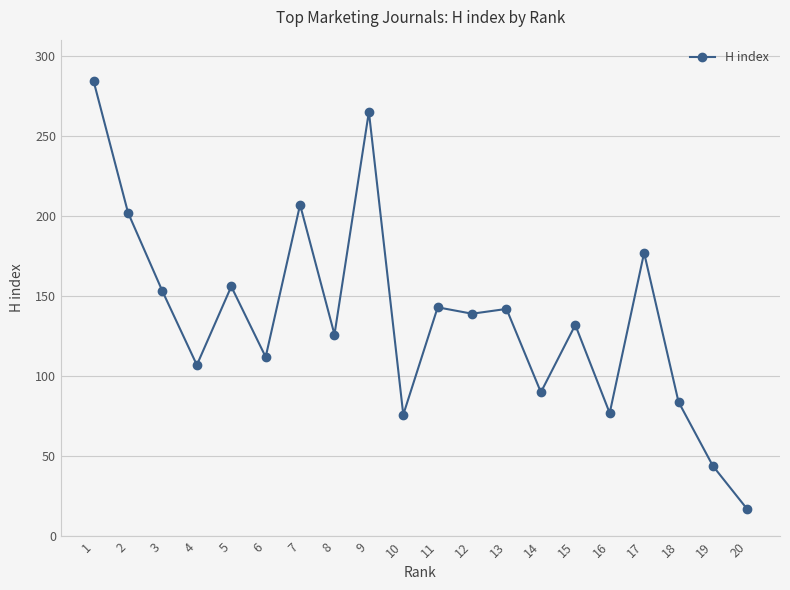

What is the value of the 4th point from the left?

107